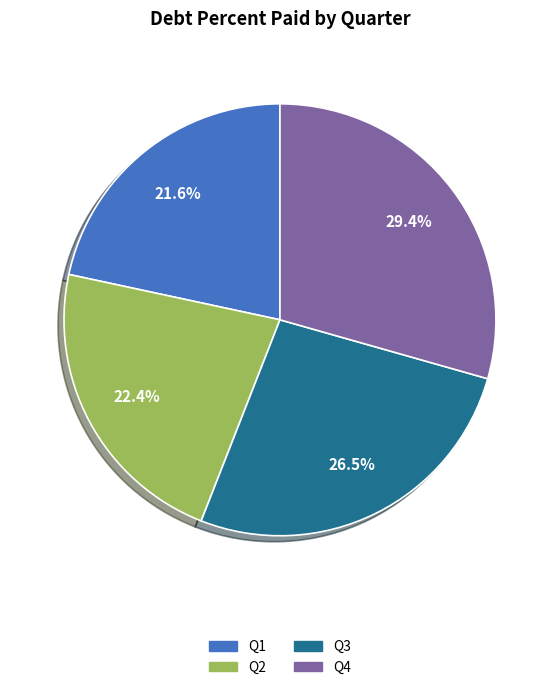

To the nearest percent, what is the combined percentage of Q4 and Q3?

56%